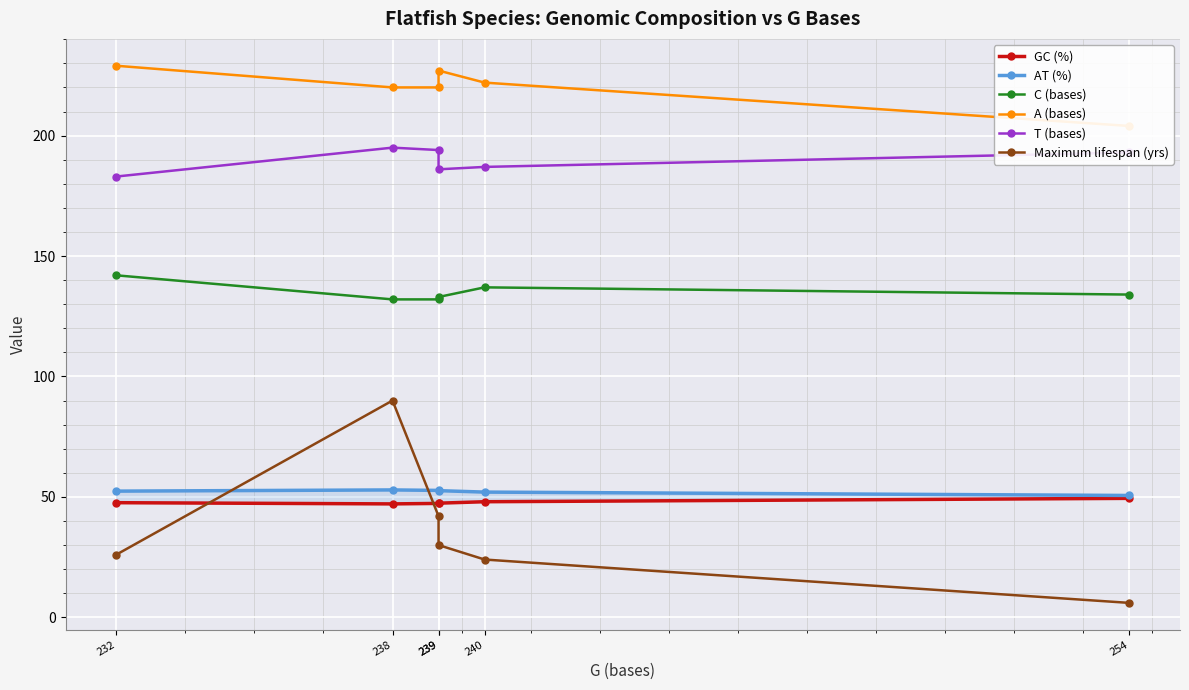

What is the difference between the highest and lowest values at 239?

178.0